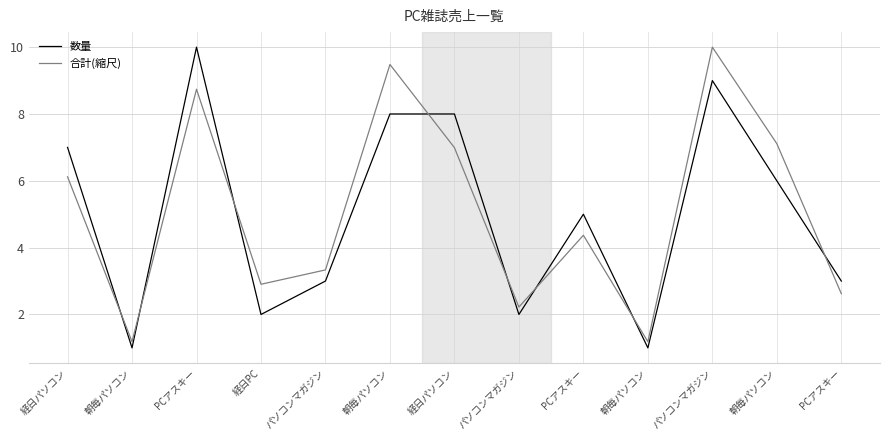

Is this an area chart (filled region under the line)?

No